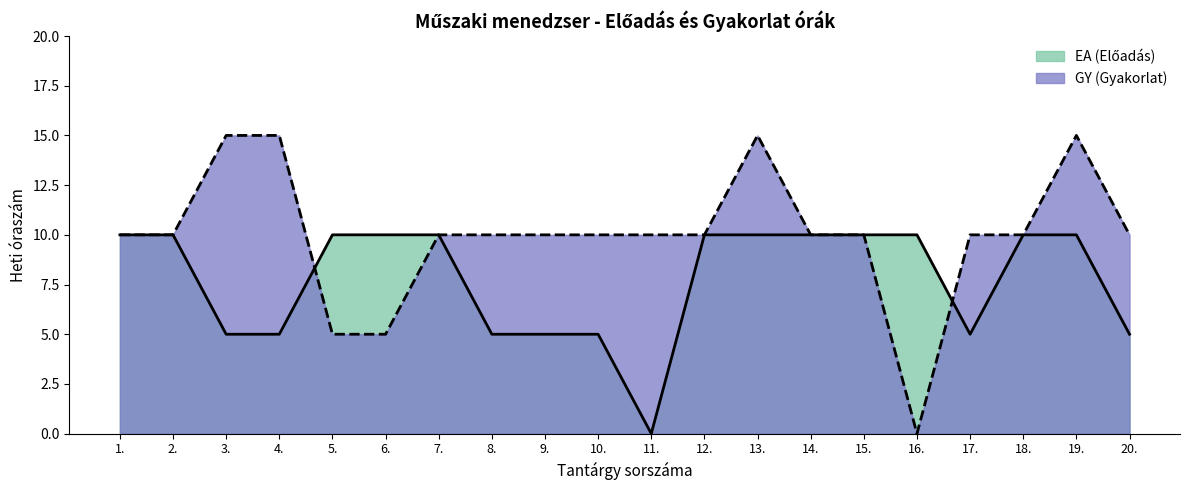

Between 7. and 19., which series saw the biggest shift?

GY (Gyakorlat)